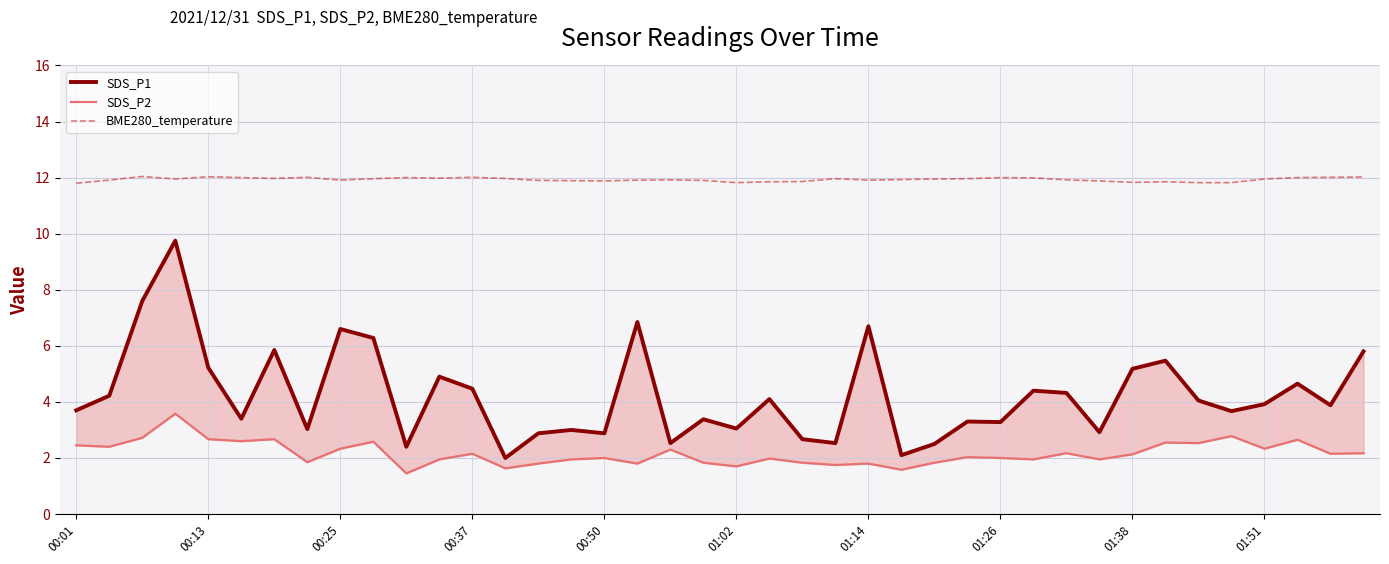

What is the maximum value for BME280_temperature?

12.0